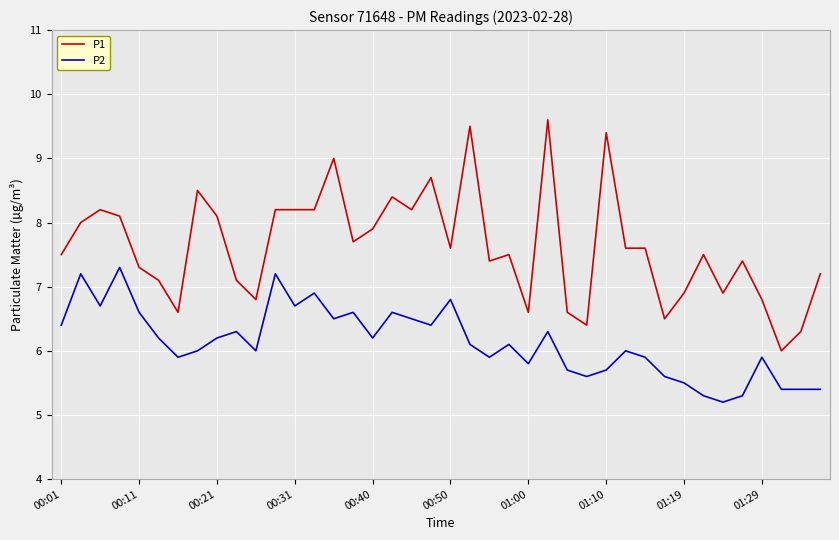

Which series has the largest total across all categories?

P1